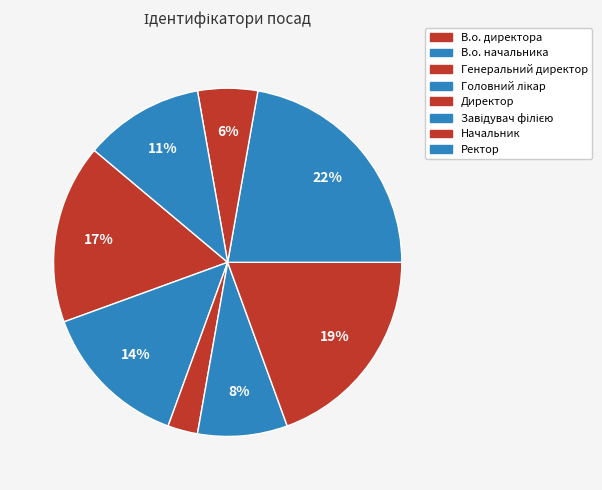

Does В.о. начальника represent more than half of the total?

No